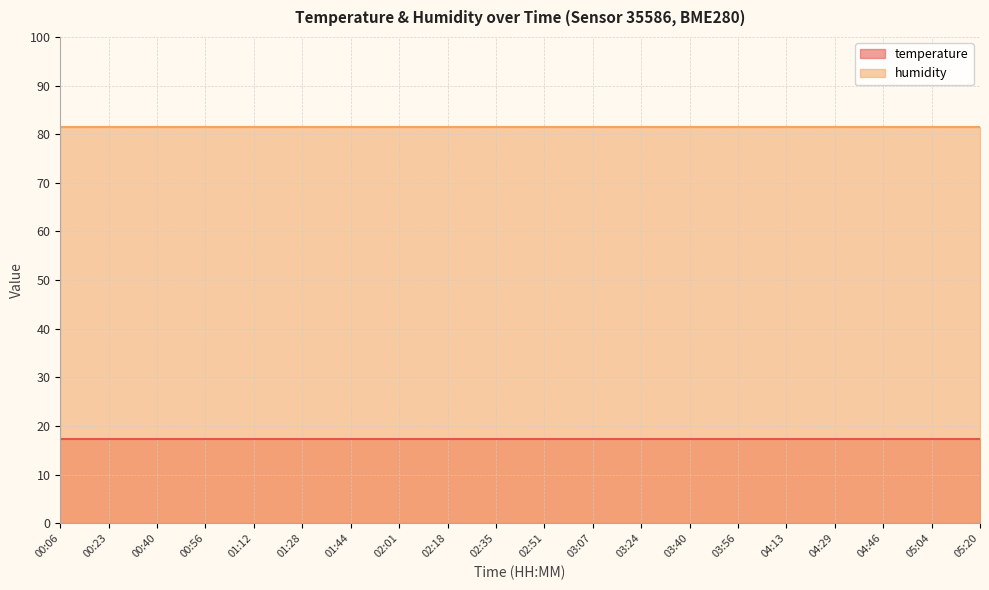

What is the total value across all series at 02:35?

98.7